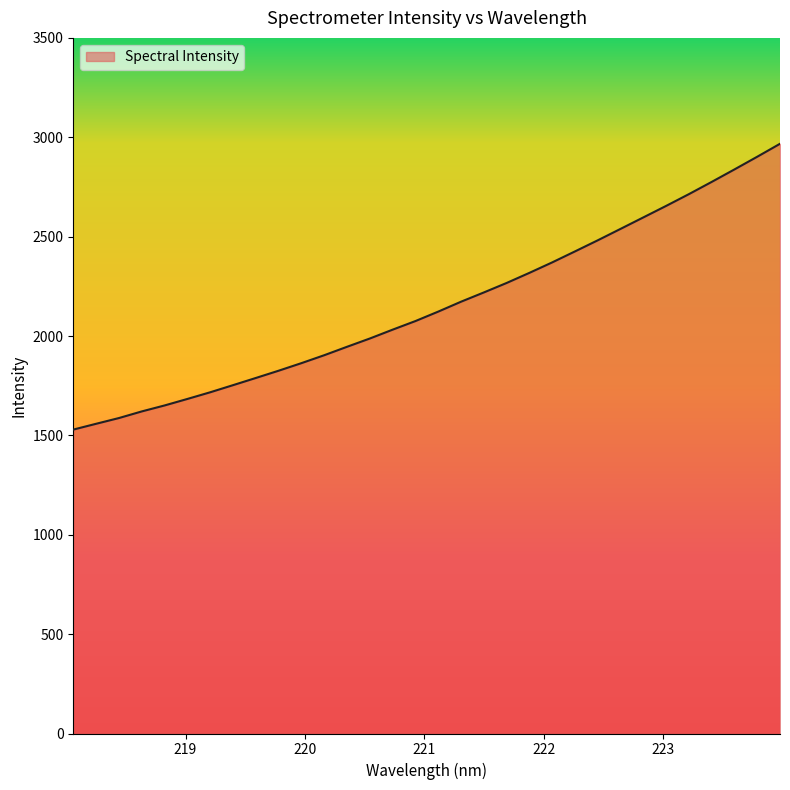

What is the difference between the maximum and minimum values?

1438.1